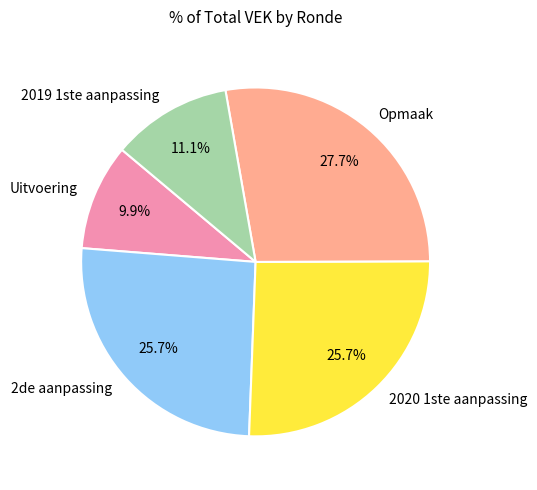

Is there a majority slice in this chart?

No